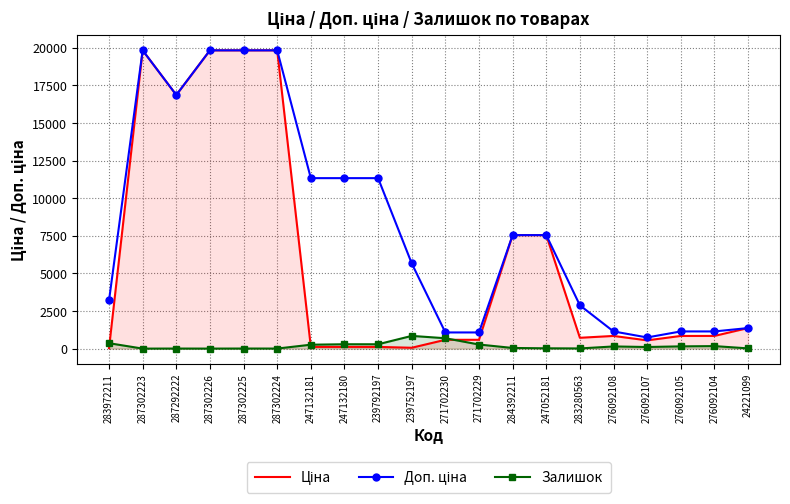

Reading left to right, list all the values displayed in this chart.

Ціна: 283972211=32.0	287302223=19831.1	287292222=16863.2	287302226=19831.1	287302225=19831.1	287302224=19831.1	247132181=113.3	247132180=113.3	239792197=113.3	239752197=56.7	271702230=586.0	271702229=586.0	284392211=7545.9	247052181=7545.9	283280563=719.6	276092108=842.8	276092107=547.8	276092105=842.8	276092104=842.8	24221099=1366.3
Доп. ціна: 283972211=3205.0	287302223=19831.1	287292222=16863.2	287302226=19831.1	287302225=19831.1	287302224=19831.1	247132181=11334.0	247132180=11334.0	239792197=11334.0	239752197=5667.0	271702230=1074.5	271702229=1074.5	284392211=7545.9	247052181=7545.9	283280563=2878.5	276092108=1142.1	276092107=742.0	276092105=1142.1	276092104=1142.1	24221099=1366.0
Залишок: 283972211=360.0	287302223=0.0	287292222=4.0	287302226=1.0	287302225=5.0	287302224=3.0	247132181=260.0	247132180=290.0	239792197=289.0	239752197=845.0	271702230=690.0	271702229=272.0	284392211=43.0	247052181=20.0	283280563=11.0	276092108=144.0	276092107=107.0	276092105=149.0	276092104=167.0	24221099=16.0